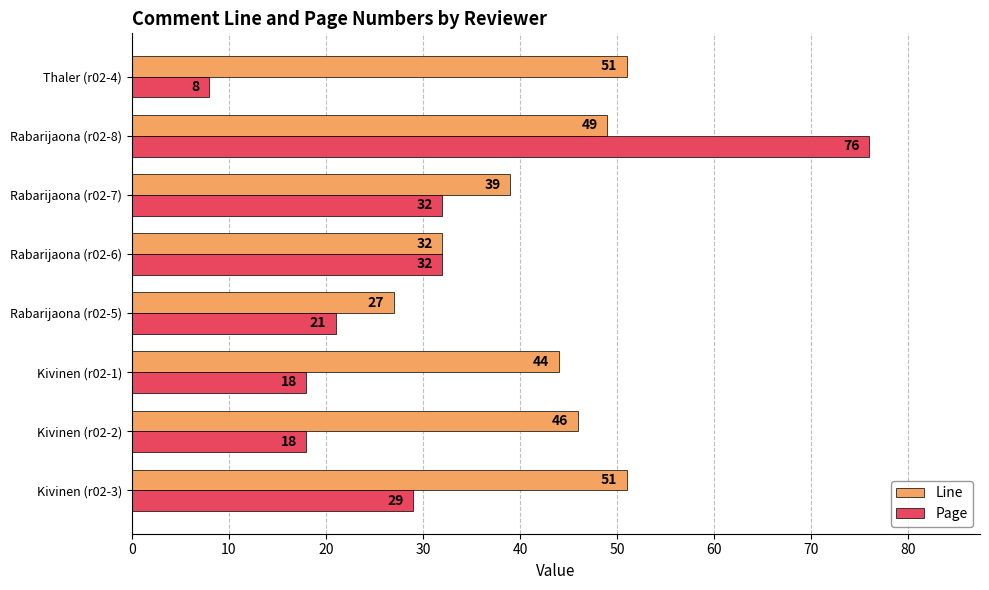

Is it true that Line equals 49 at Rabarijaona (r02-8)?

True